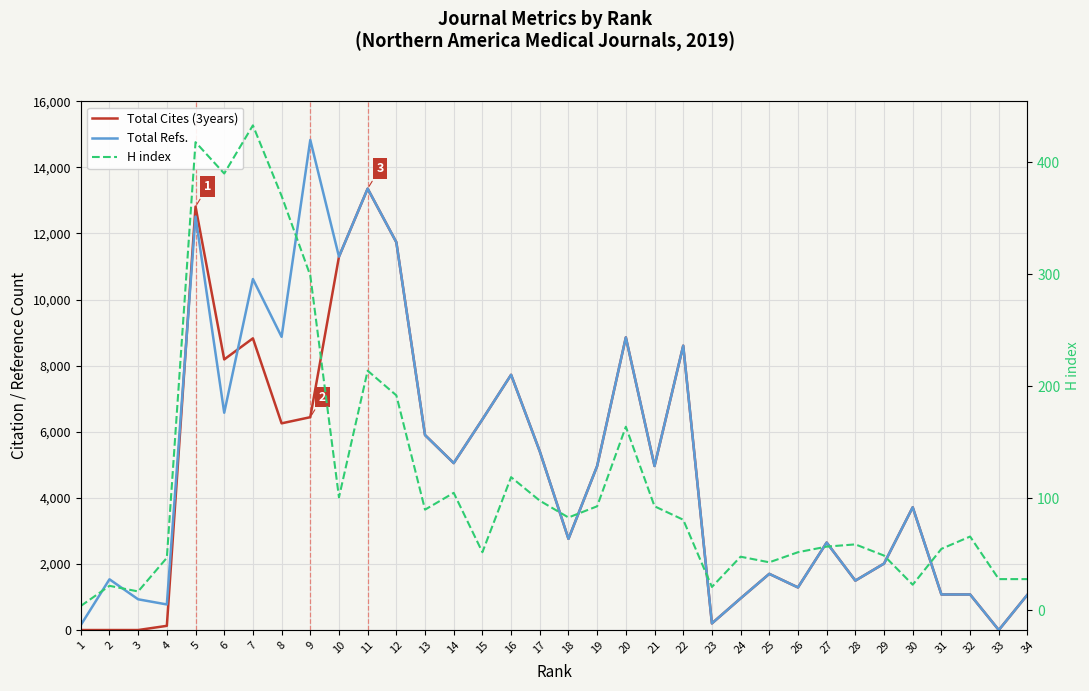

Reading right to left, list all the values displayed in this chart.

Total Cites (3years): 34=1070	33=0	32=1076	31=1076	30=3715	29=2011	28=1495	27=2647	26=1289	25=1700	24=958	23=201	22=8605	21=4964	20=8856	19=4964	18=2759	17=5406	16=7724	15=6375	14=5052	13=5900	12=11735	11=13357	10=11298	9=6441	8=6255	7=8827	6=8189	5=12814	4=127	3=0	2=0	1=0
Total Refs.: 34=1070	33=0	32=1076	31=1076	30=3715	29=2011	28=1495	27=2647	26=1289	25=1700	24=958	23=201	22=8605	21=4964	20=8856	19=4964	18=2759	17=5406	16=7724	15=6375	14=5052	13=5900	12=11735	11=13357	10=11298	9=14830	8=8873	7=10622	6=6576	5=12513	4=774	3=930	2=1535	1=149
H index: 34=28	33=28	32=66	31=55	30=23	29=49	28=59	27=57	26=52	25=43	24=48	23=21	22=81	21=93	20=164	19=93	18=83	17=98	16=119	15=52	14=105	13=90	12=192	11=214	10=101	9=299	8=370	7=433	6=390	5=418	4=47	3=17	2=22	1=4